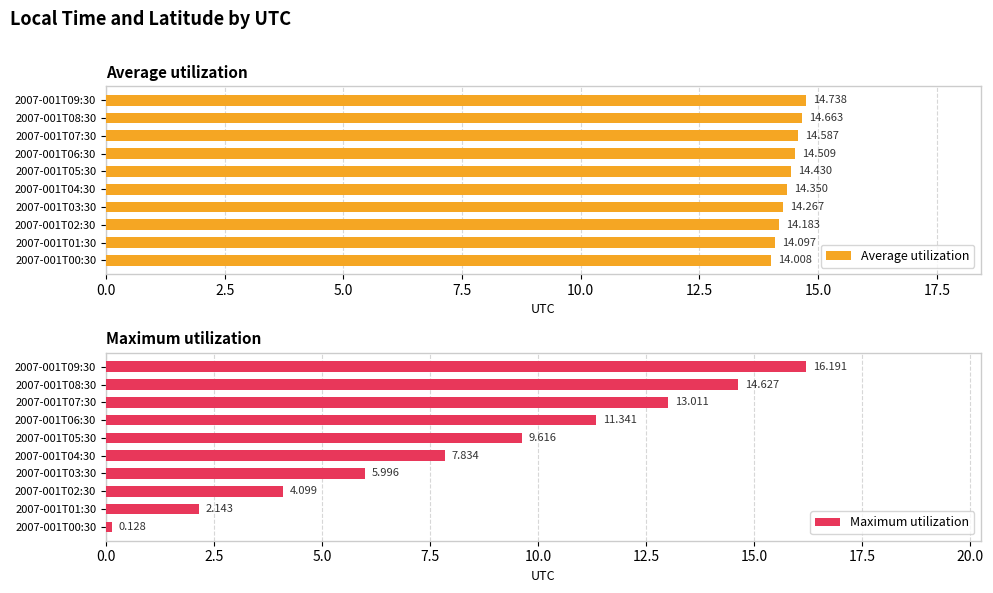

At 2007-001T02:30, list the series in order from largest to smallest.

Average utilization, Maximum utilization